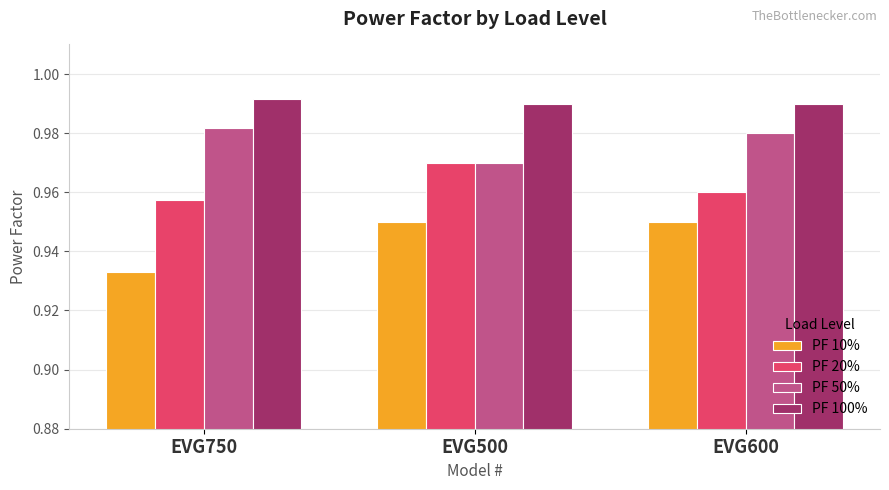

Between EVG750 and EVG600, which series saw the biggest shift?

PF 10%